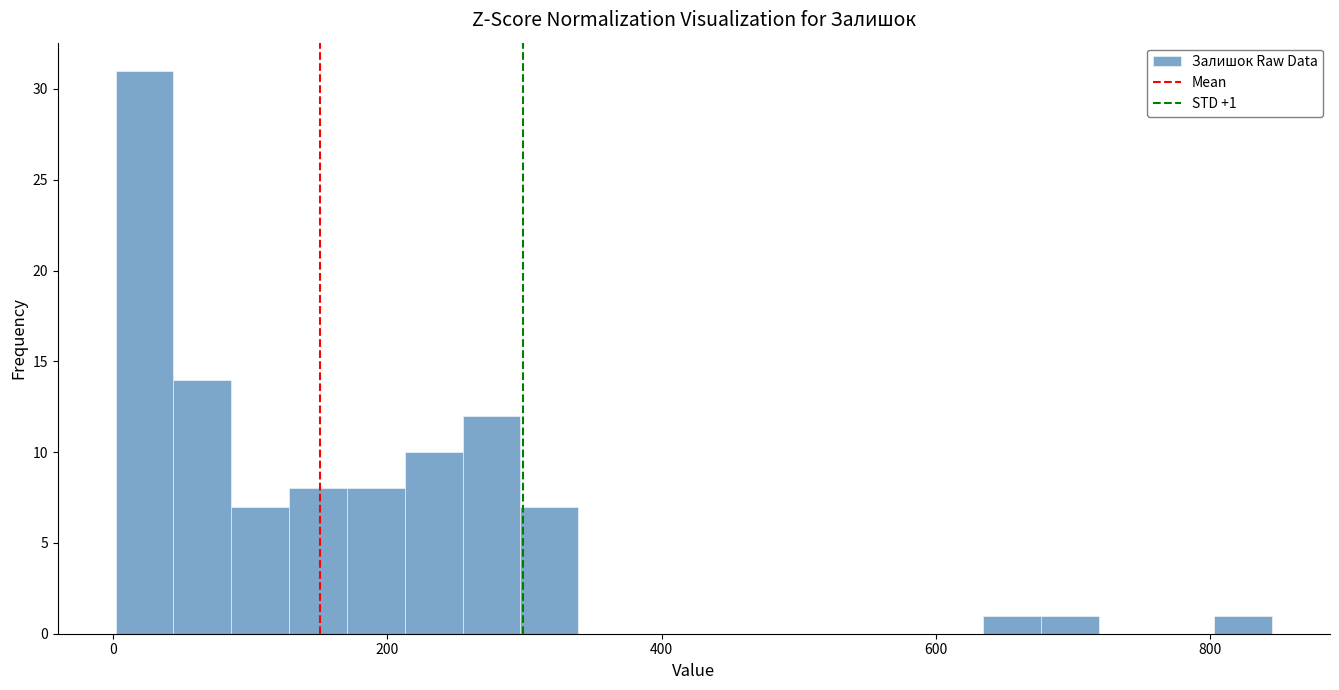

Read against the x-axis, roughly where is the centre of the tallest bar?

20